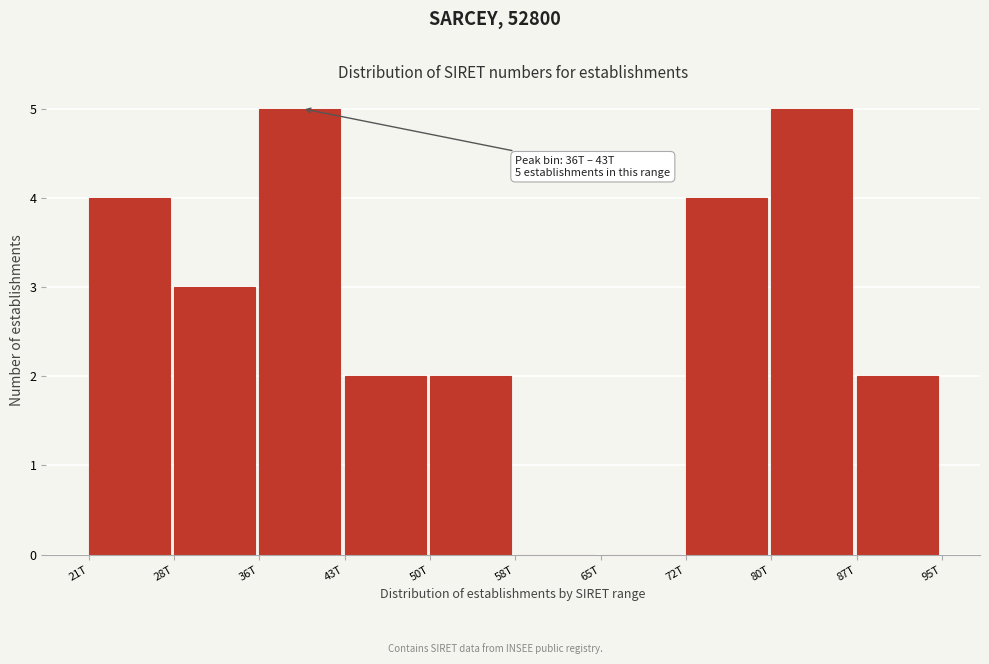

Reading left to right, list all the values displayed in this chart.

21T=4	28T=3	36T=5	43T=2	50T=2	58T=0	65T=0	72T=4	80T=5	87T=2